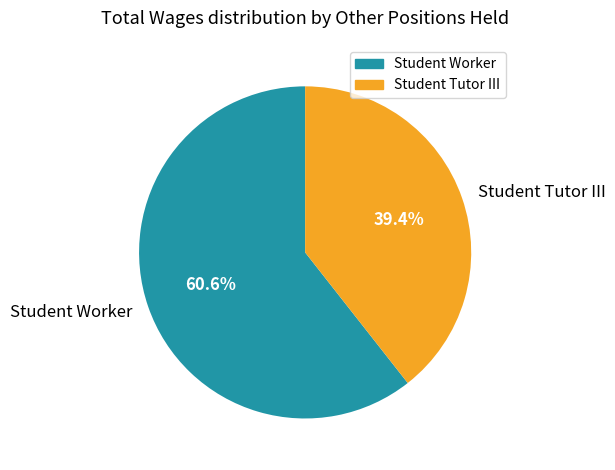

Combined, what portion of the pie is Student Worker and Student Tutor III?

100.0%